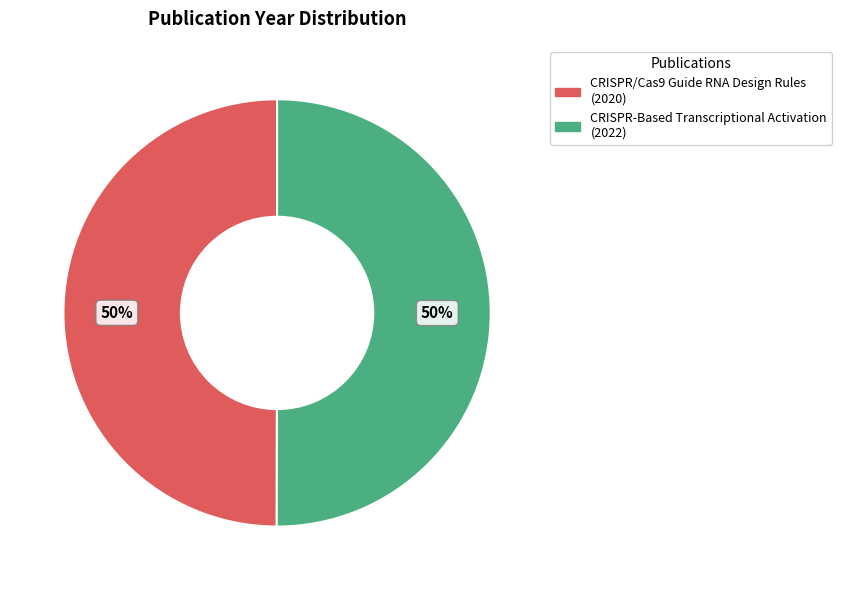

How many segments does this pie chart have?

2